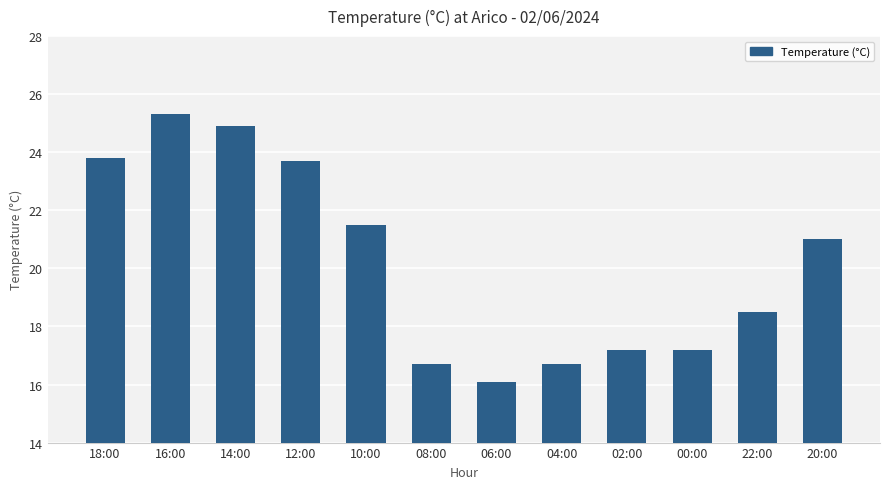

Approximately how many times larger is the value at 18:00 compared to 00:00?

1.4